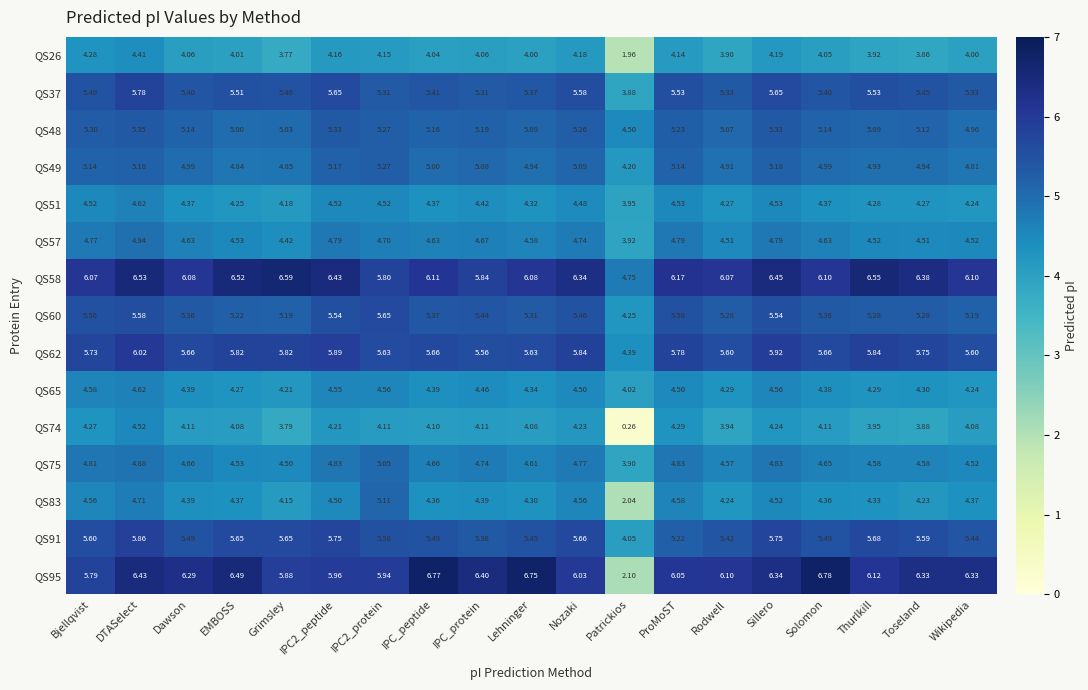

Where does the QS60 series first go above 5?

Bjellqvist